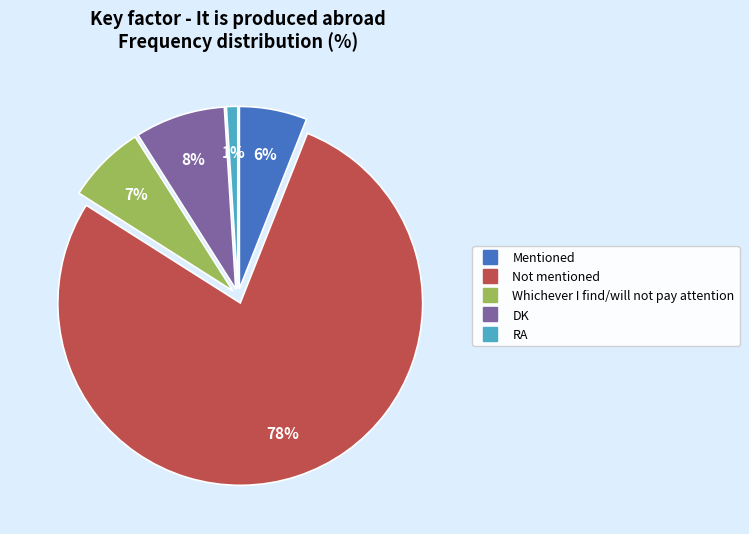

To the nearest percent, what is the difference between the largest and smallest slice percentages?

77%